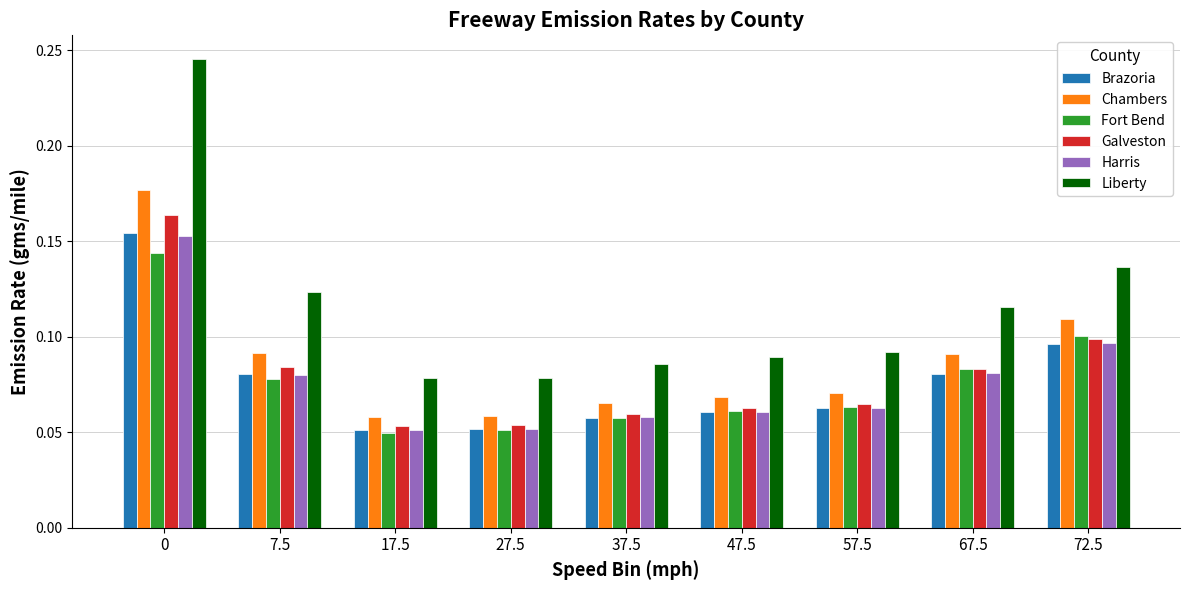

Between 17.5 and 57.5, which series saw the biggest shift?

Liberty